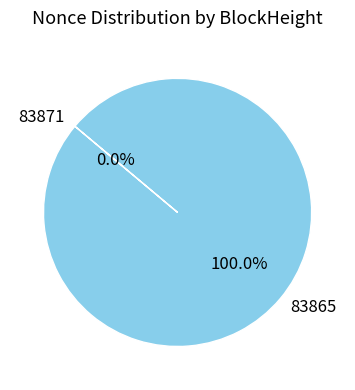

What is the change in value from 83871 to 83865?

+14572